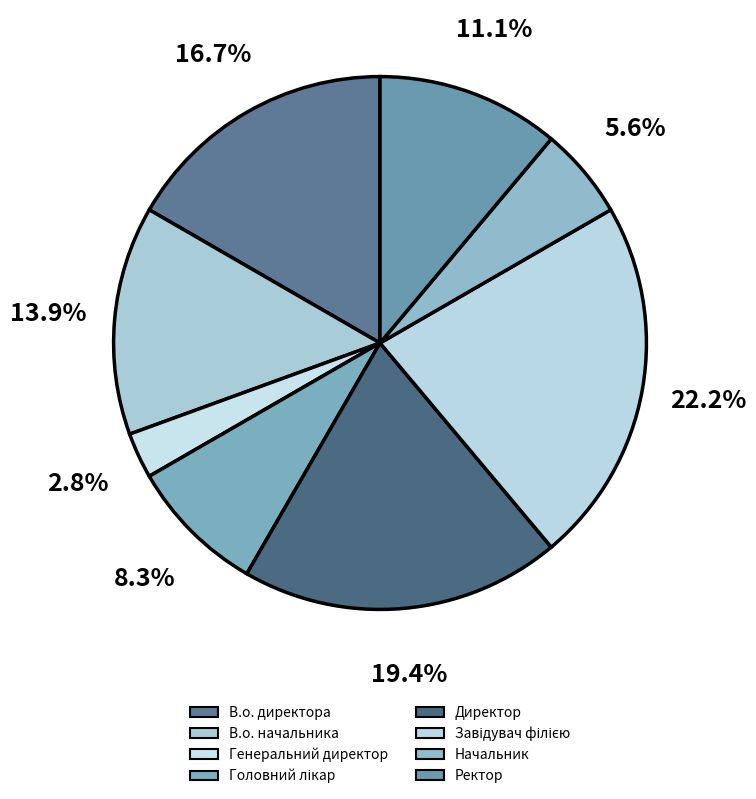

How many slices are in this pie chart?

8